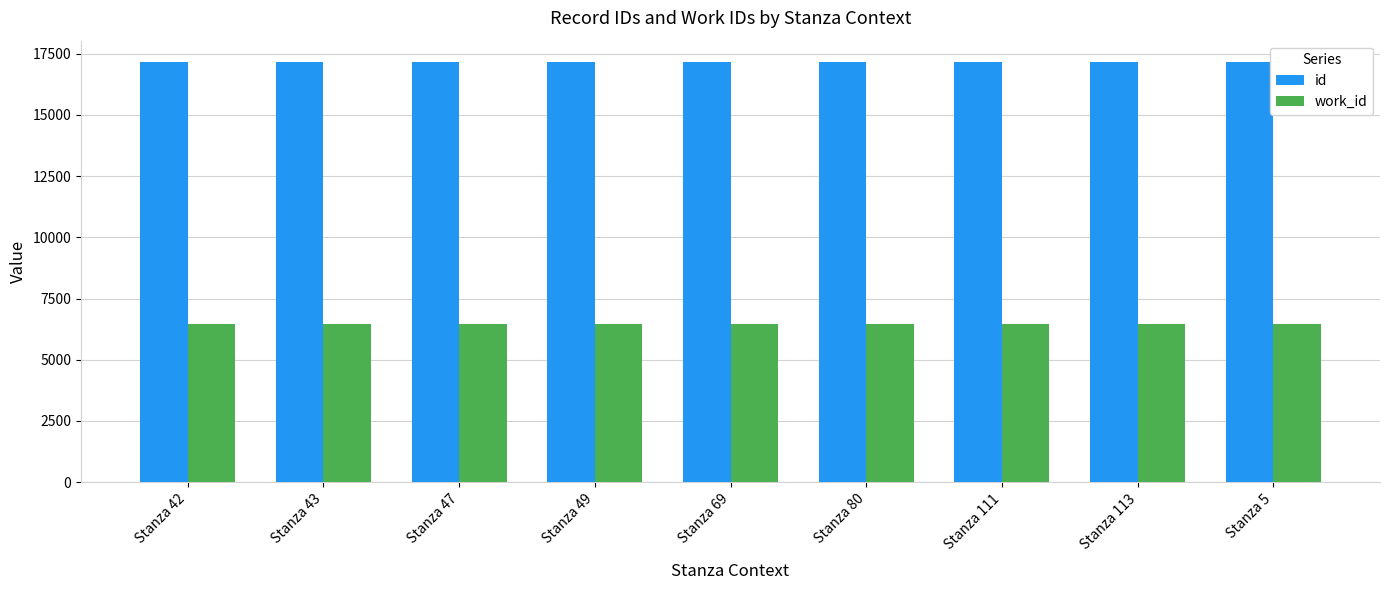

What is the label of the 3rd bar from the left?

Stanza 47